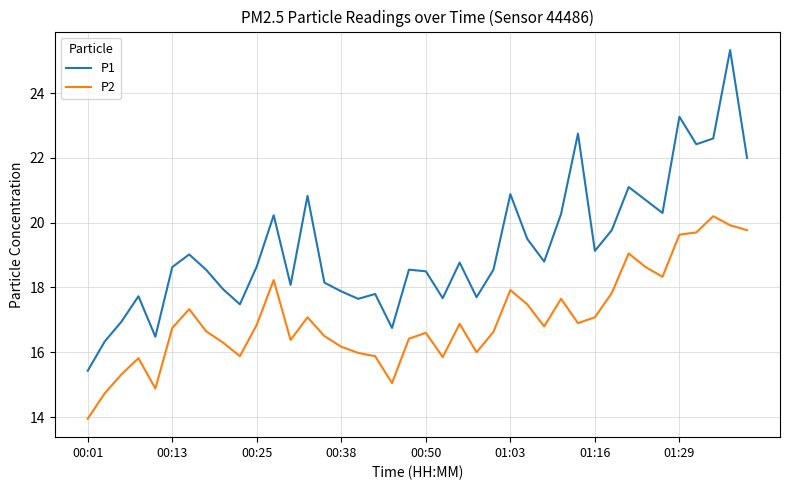

List the series in order of their peak value, lowest first.

P2, P1